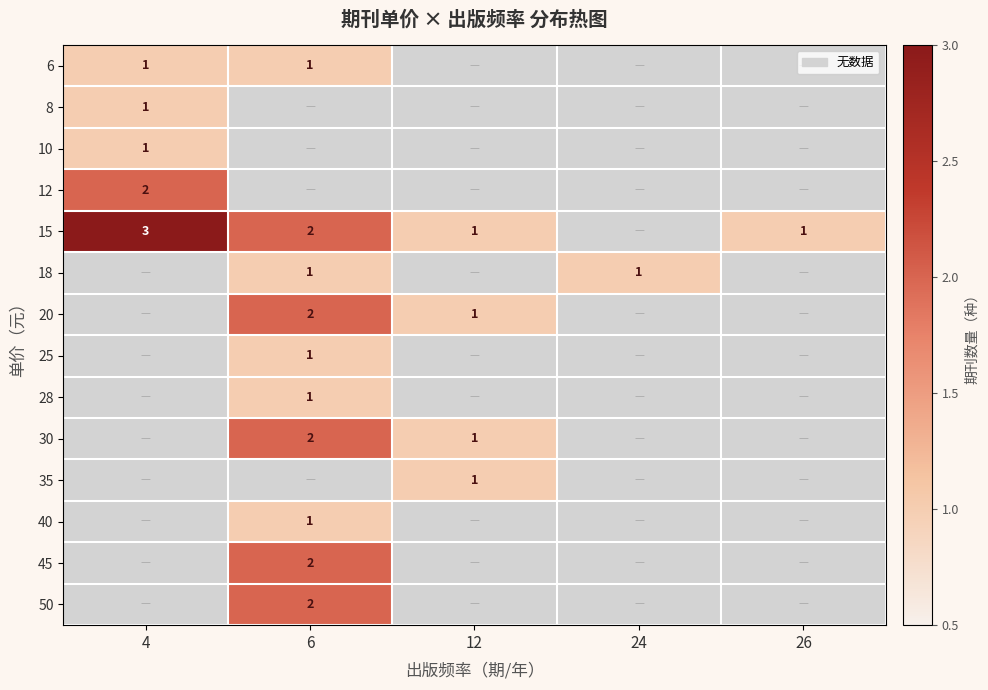

Which series has the widest spread of values?

15